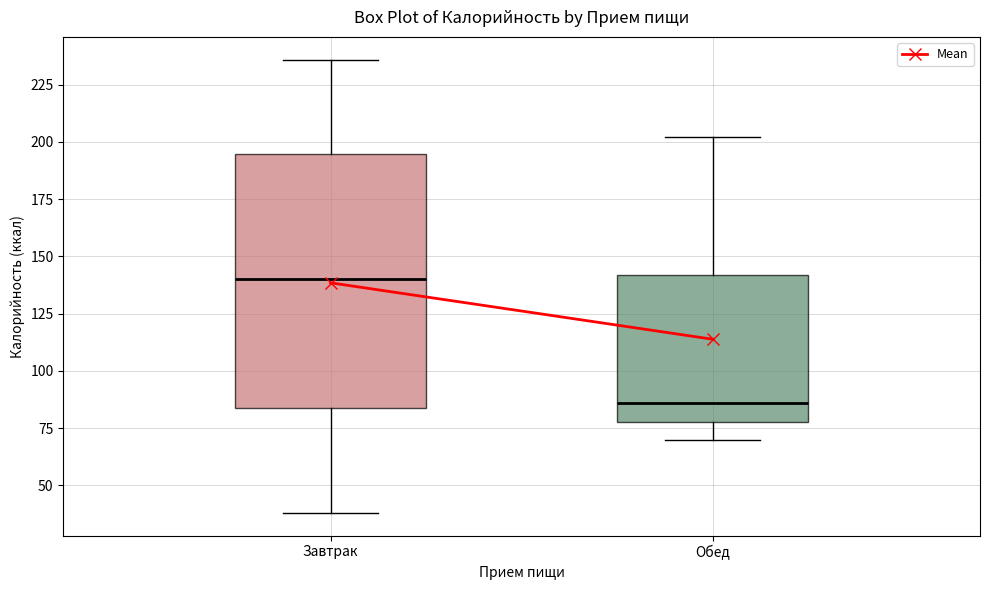

Comparing the boxes themselves (not the whiskers), which one is the tallest?

Завтрак